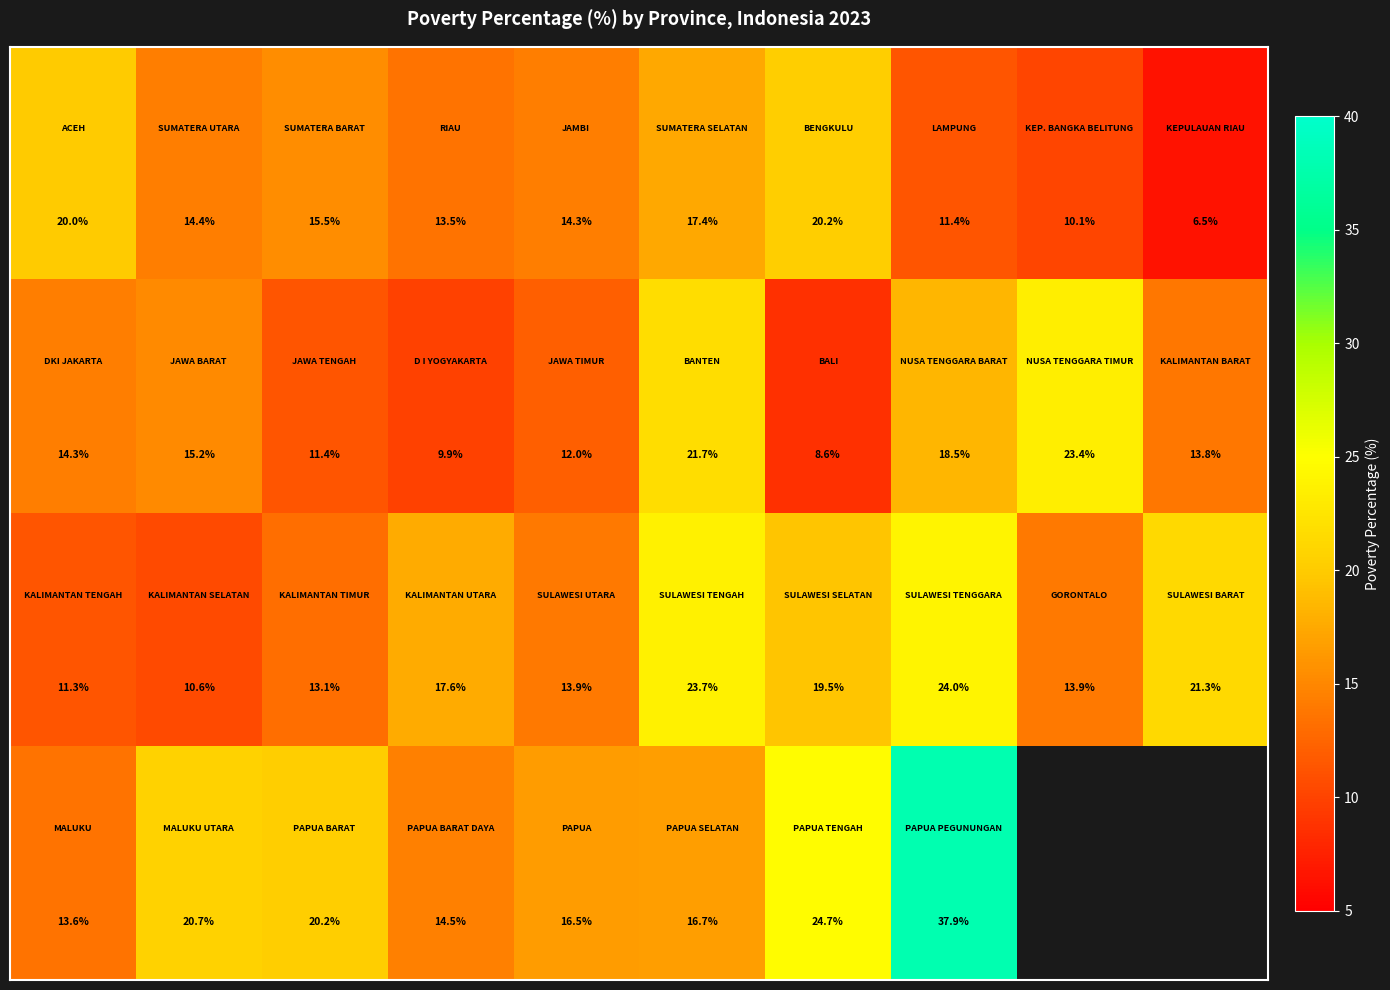

At how many categories does at least one series exceed 22?

4